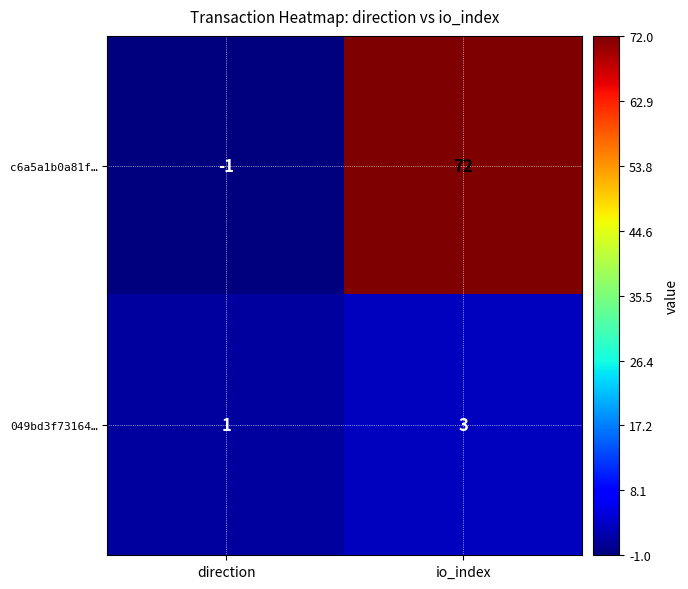

The value of c6a5a1b0a81f… at io_index is 72. True or false?

True